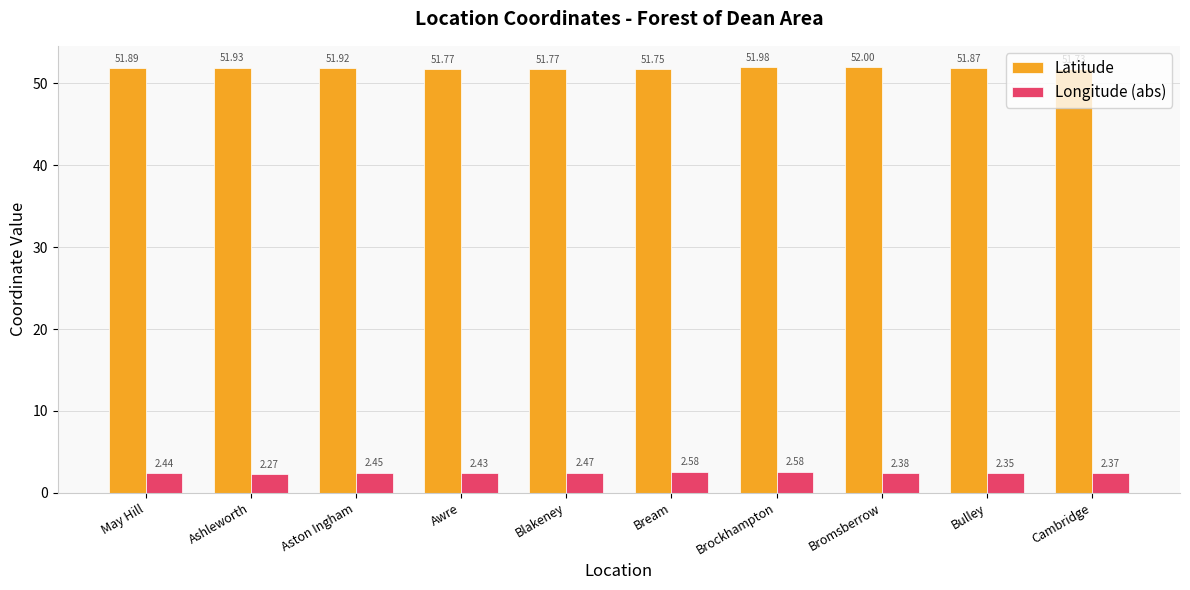

What is the label of the 2nd bar from the left?

Ashleworth